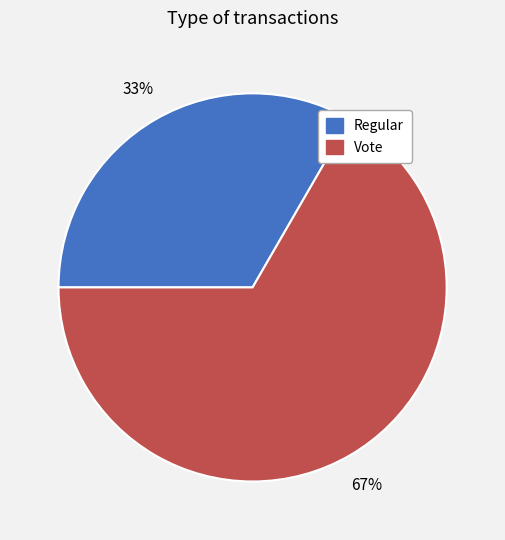

Between Vote and Regular, which is larger?

Vote